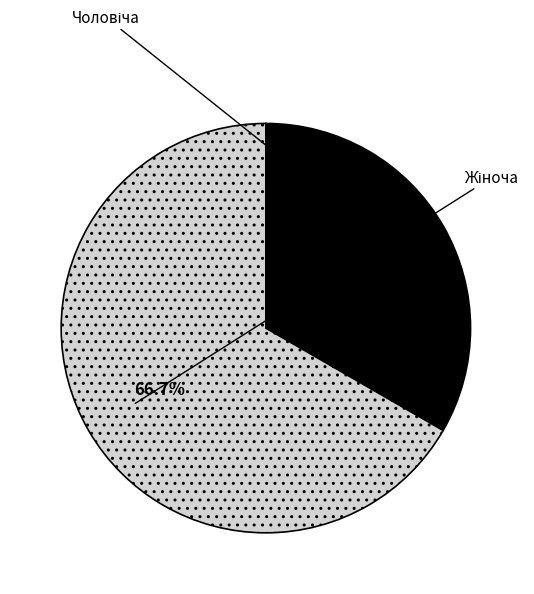

To the nearest percent, what is the average slice percentage?

50%